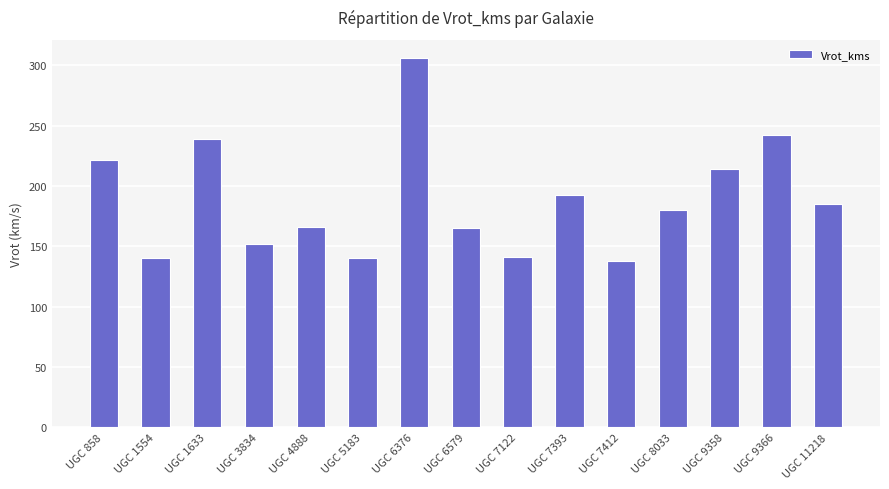

What is the sum of the values at UGC 6579 and UGC 7122?

306